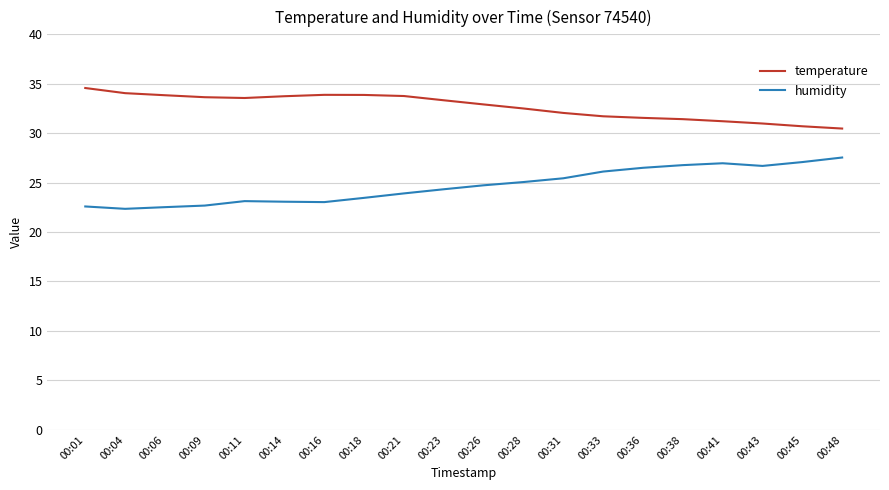

The value of temperature at 00:31 is 7.9. True or false?

False